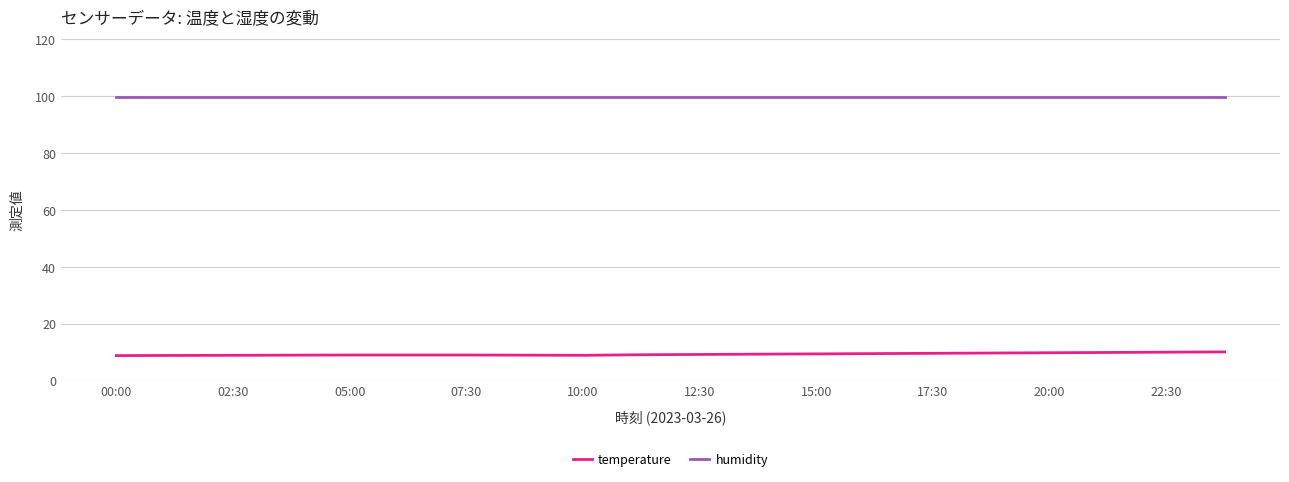

List the series in order of their peak value, highest first.

humidity, temperature